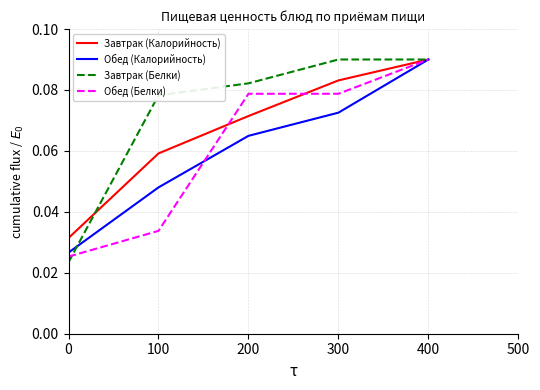

Which series has the widest spread of values?

Завтрак (Белки)